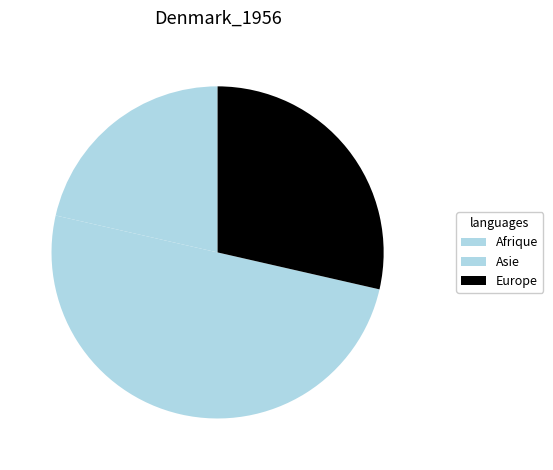

How many slices are in this pie chart?

3